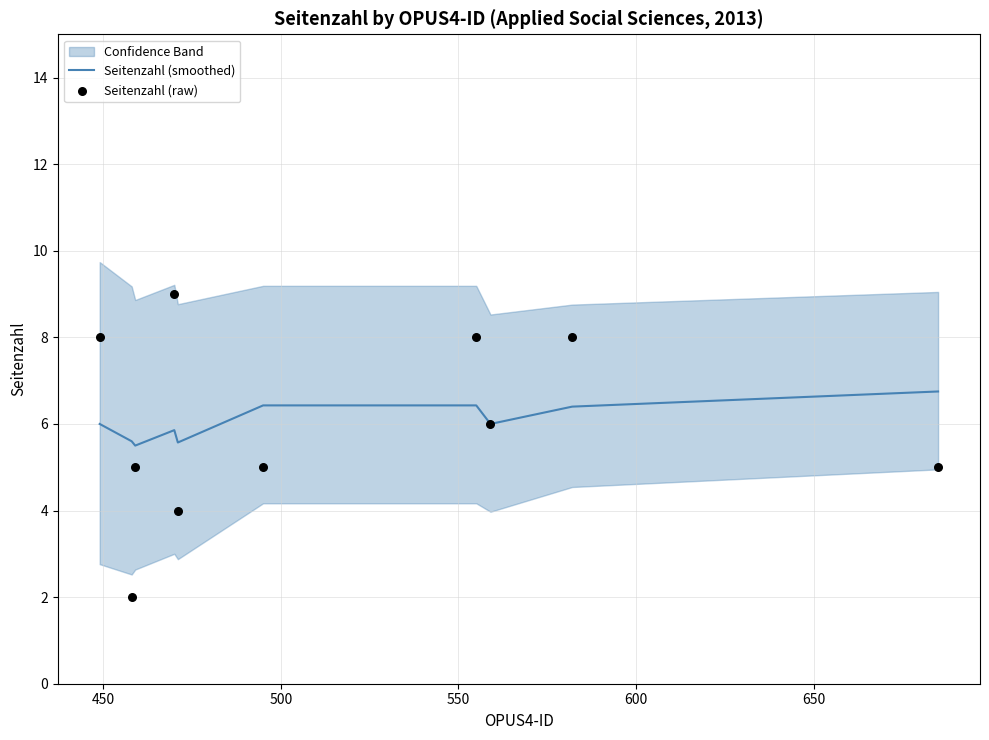

What is the highest value of the Seitenzahl (smoothed) series?

6.8